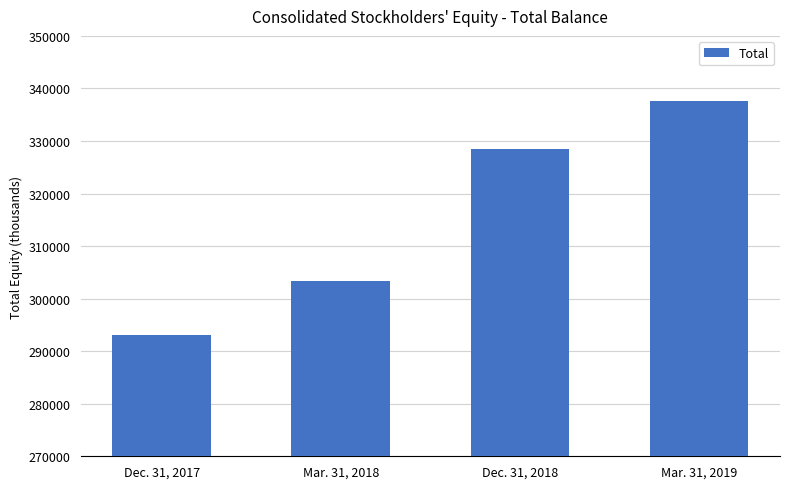

How many values are below 328395?

2